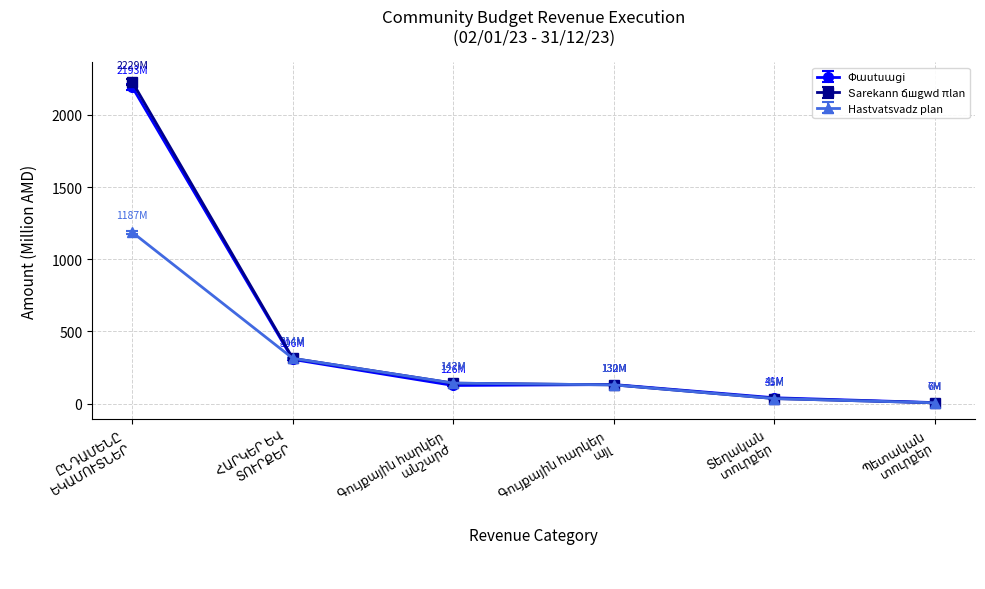

True or false: Hаstvatsvadz plan has more than 2 points higher than both neighbors.

False